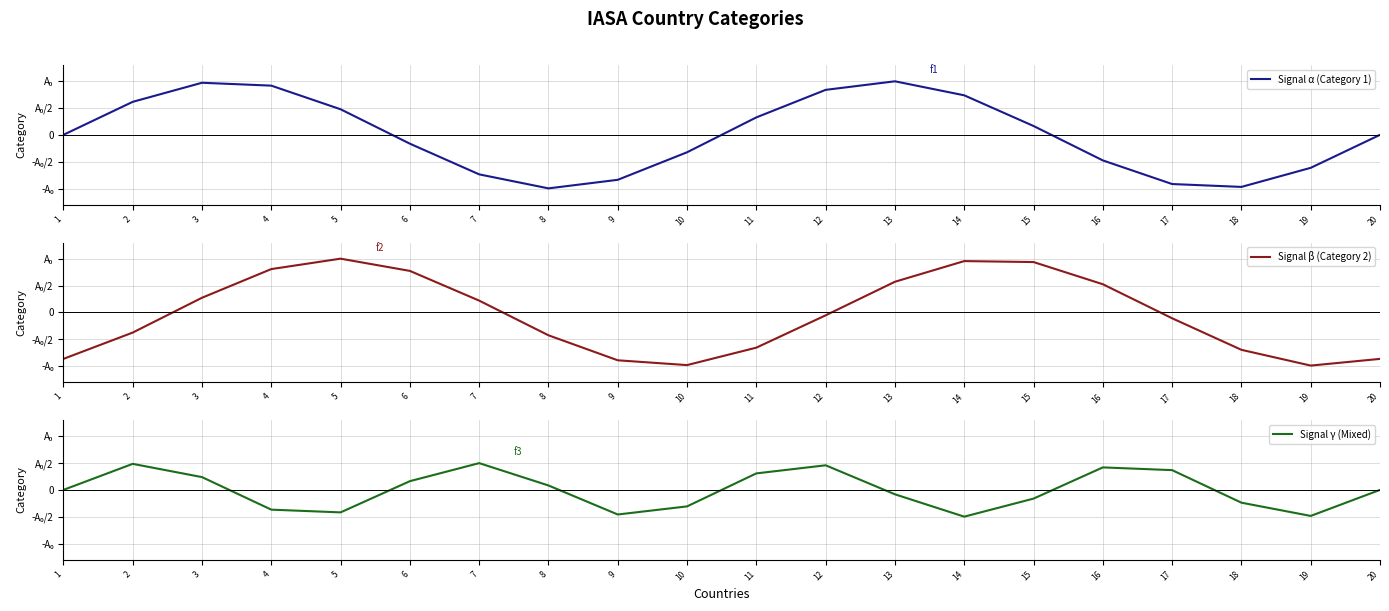

Is it true that Signal β (Category 2) equals 0.5 at 16?

True